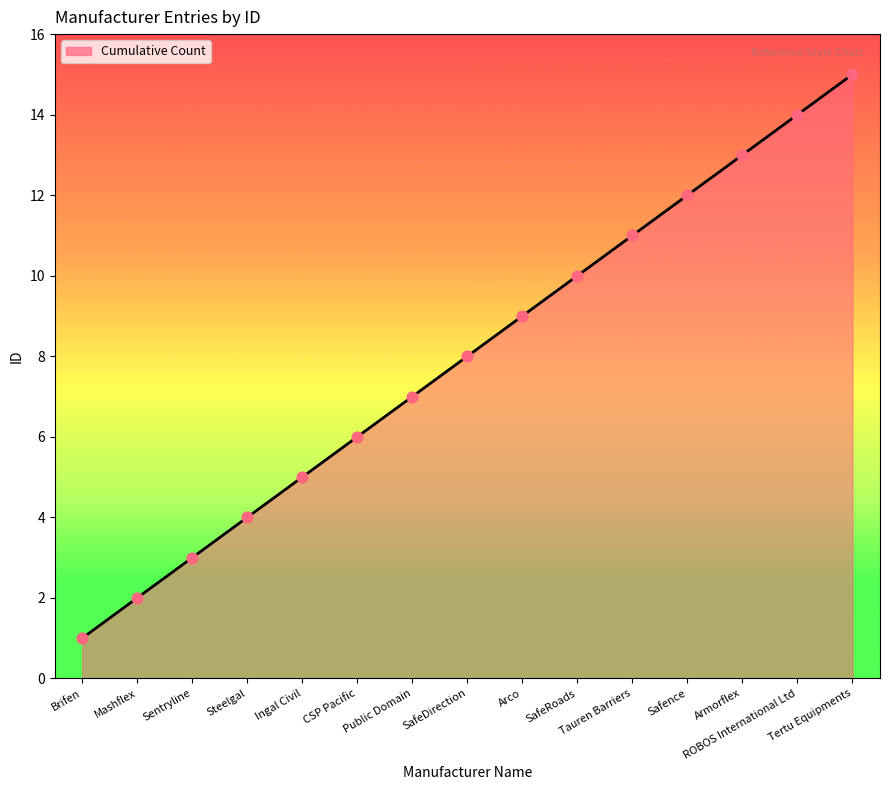

What is the change in value from Steelgal to SafeDirection?

+4